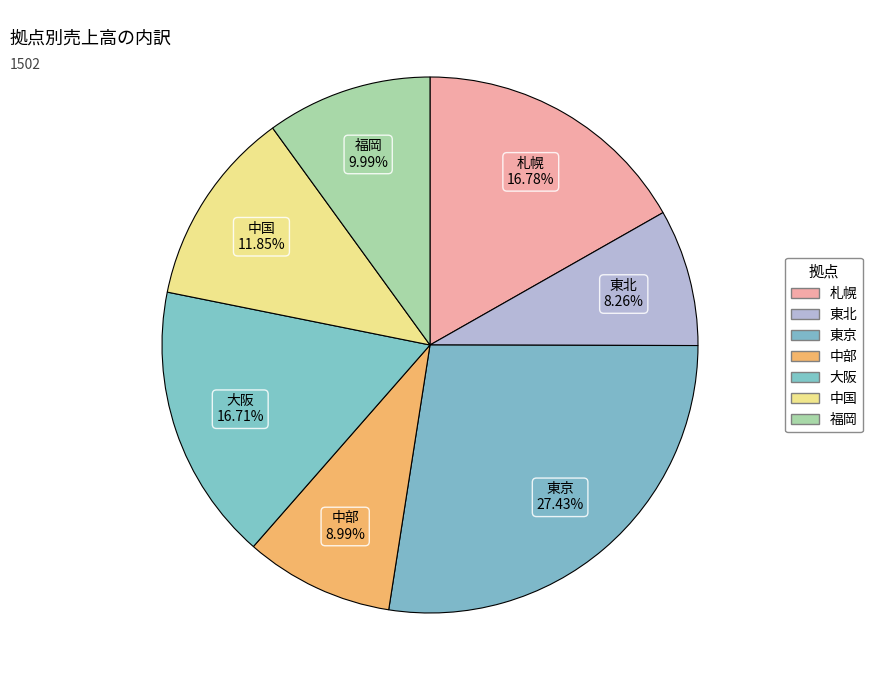

What is the ratio of the value at 札幌 to the value at 中部?

1.9